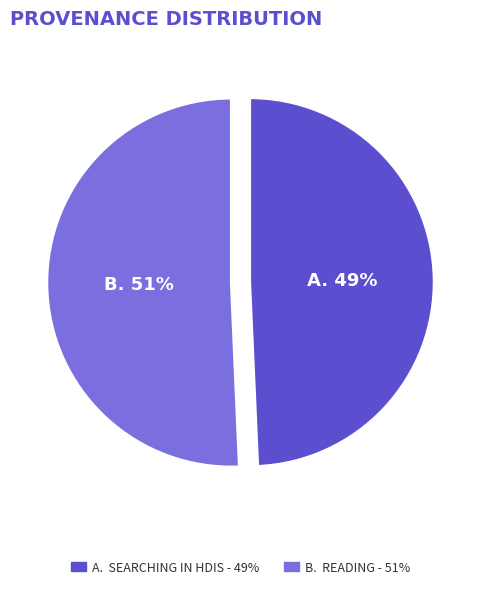

To the nearest percent, what is the combined percentage of A. SEARCHING IN HDIS - 49% and B. READING - 51%?

100%